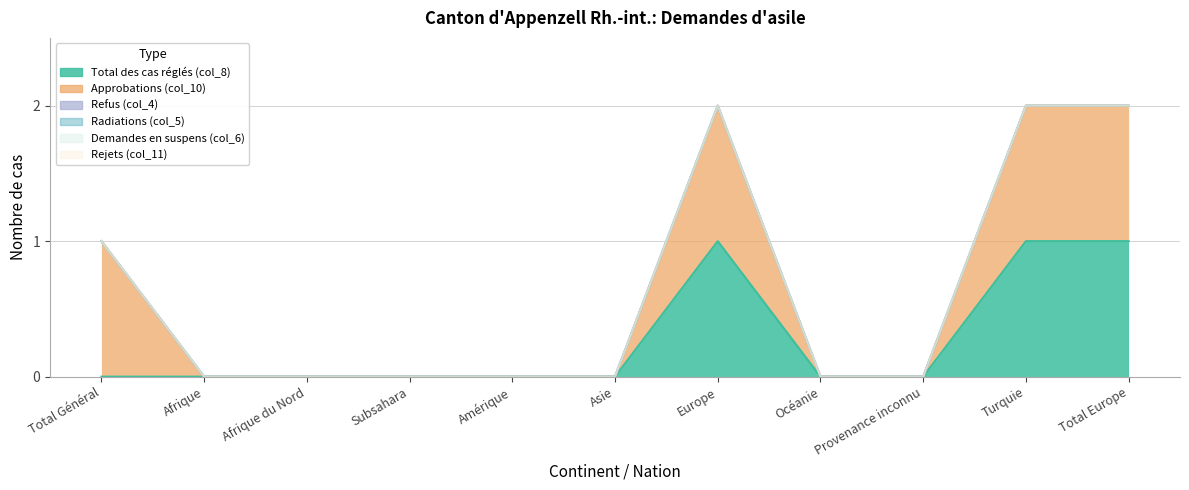

At which label does Approbations (col_10) reach its minimum?

Afrique